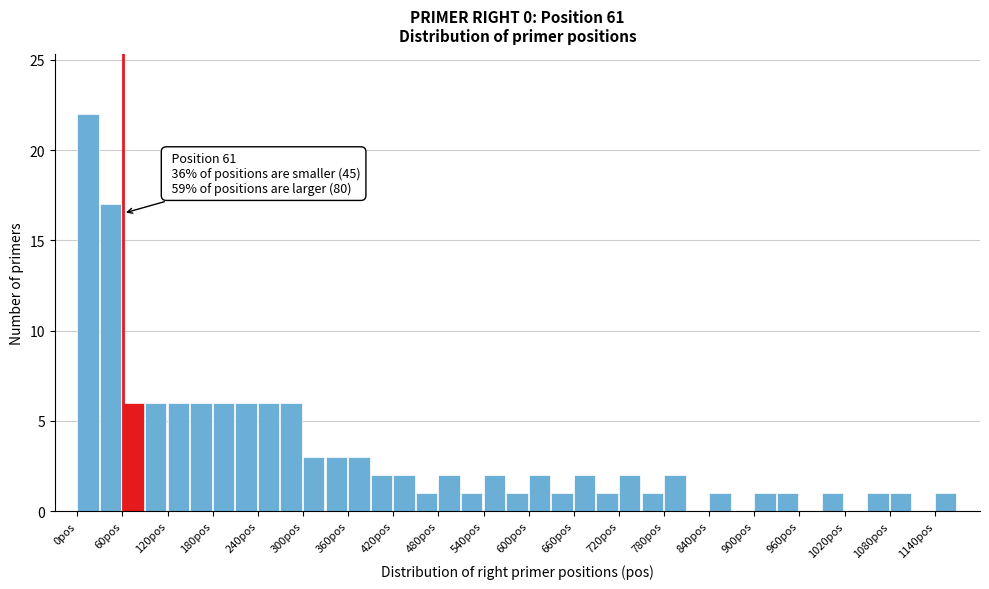

Read against the x-axis, roughly where is the centre of the tallest bar?

10